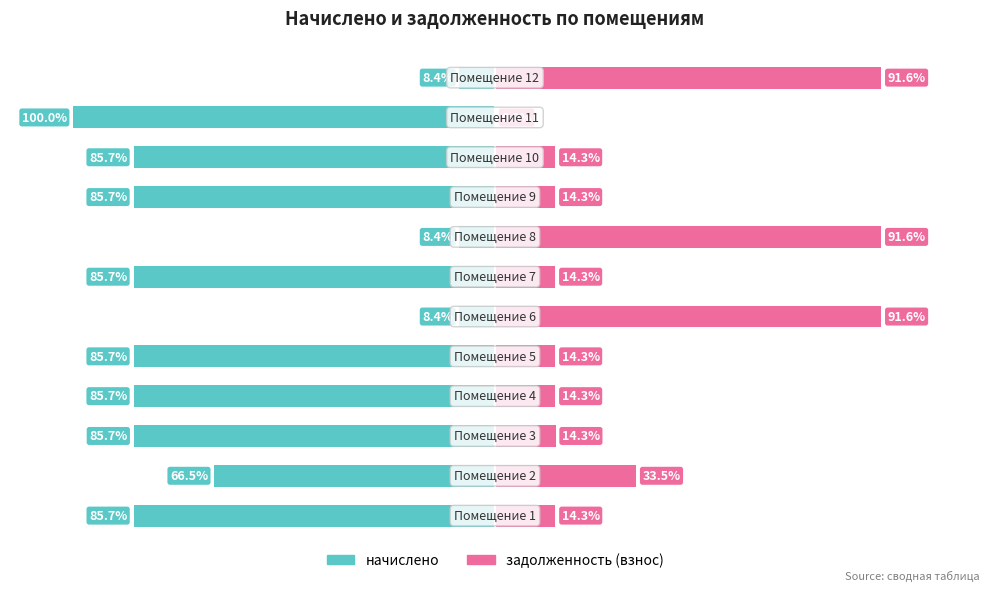

The value of задолженность (взнос) at 6 is 20.2. True or false?

False